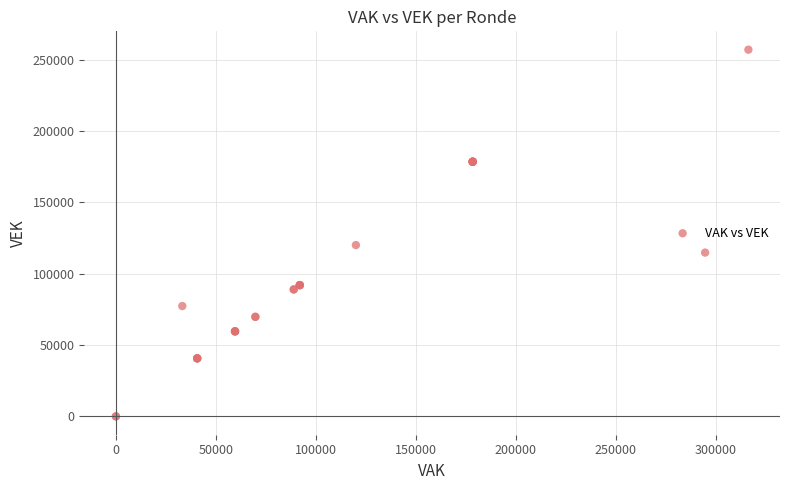

What Y value in the scatter plot is closest to 128513?

120074